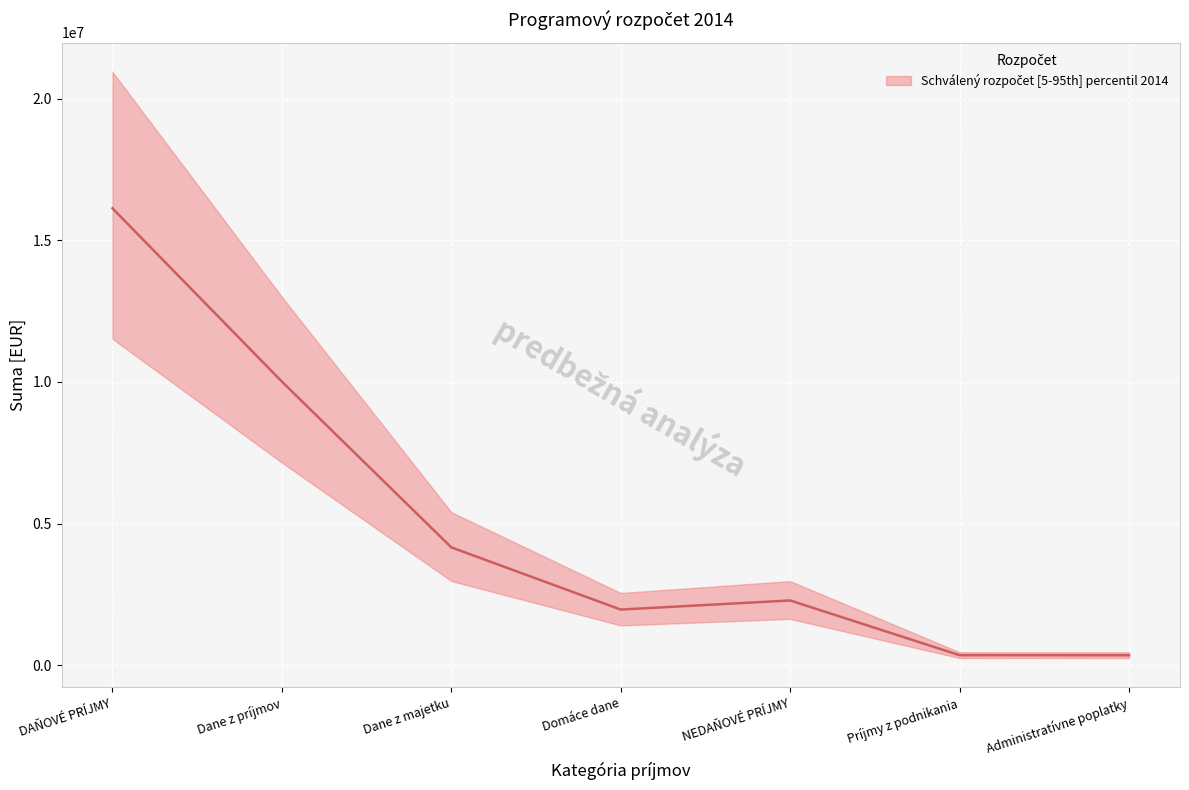

Reading left to right, transcribe all the data shown in this chart.

DAŇOVÉ PRÍJMY=16129190.0	Dane z príjmov=10010000.0	Dane z majetku=4158000.0	Domáce dane=1961190.0	NEDAŇOVÉ PRÍJMY=2283097.7	Príjmy z podnikania=350350.0	Administratívne poplatky=347886.0